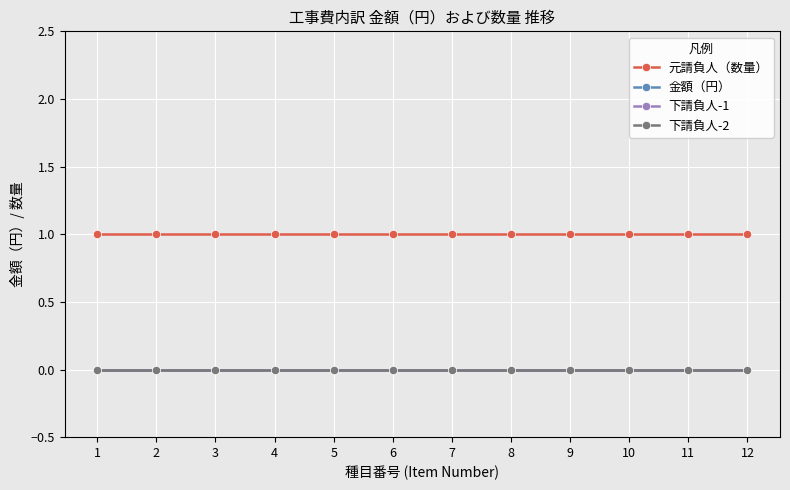

Which series has the widest spread of values?

元請負人（数量）